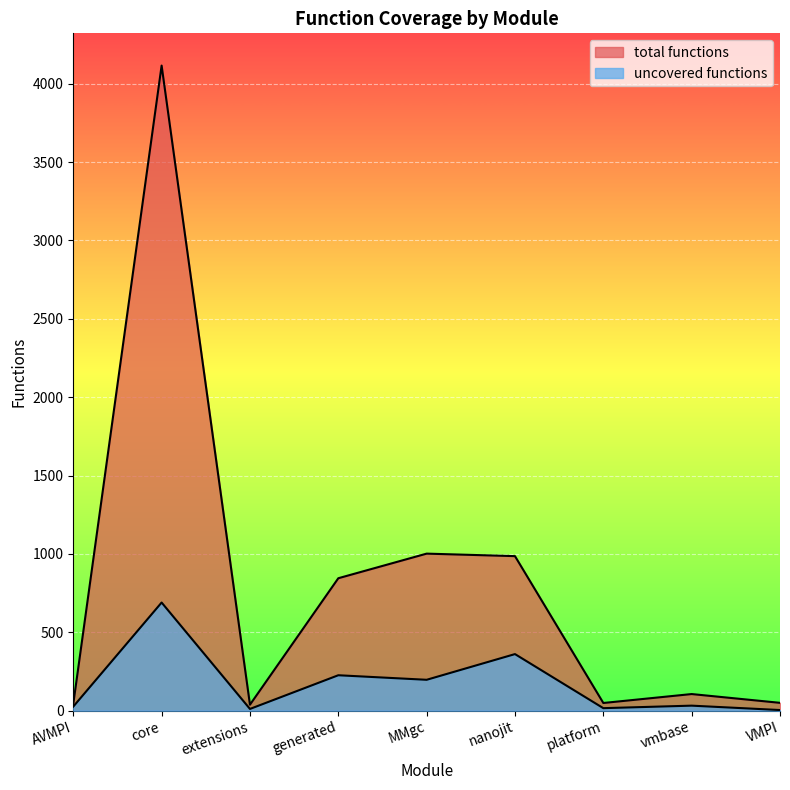

Reading left to right, extract all data points from this chart.

uncovered functions: 26	690	11	226	197	361	16	32	4
total functions: 43	4116	38	845	1002	986	49	106	50